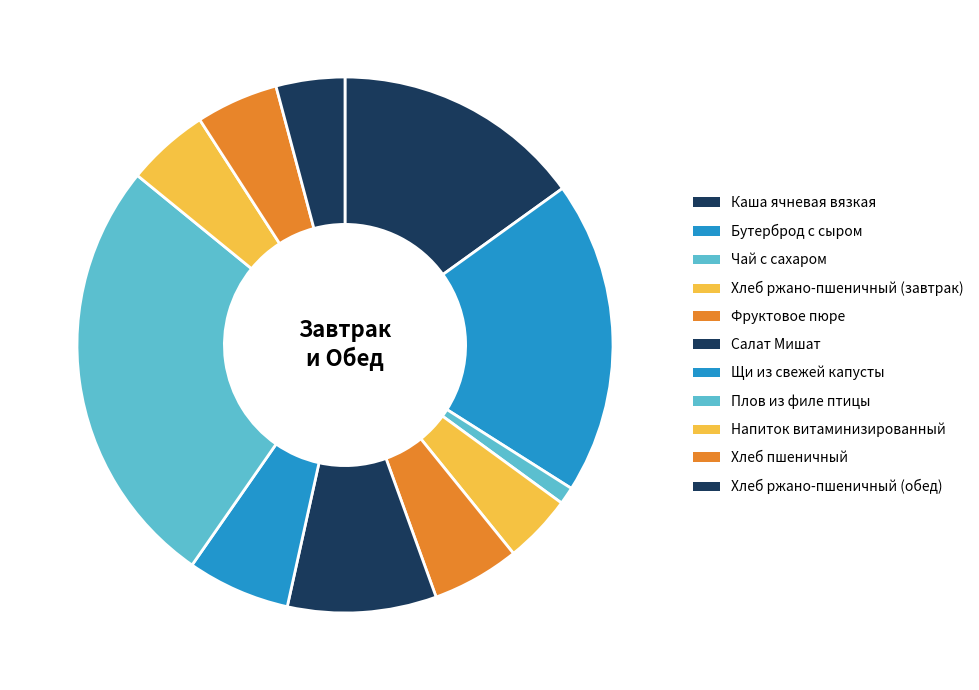

Combined, what portion of the pie is Каша ячневая вязкая and Хлеб ржано-пшеничный (обед)?

19.2%